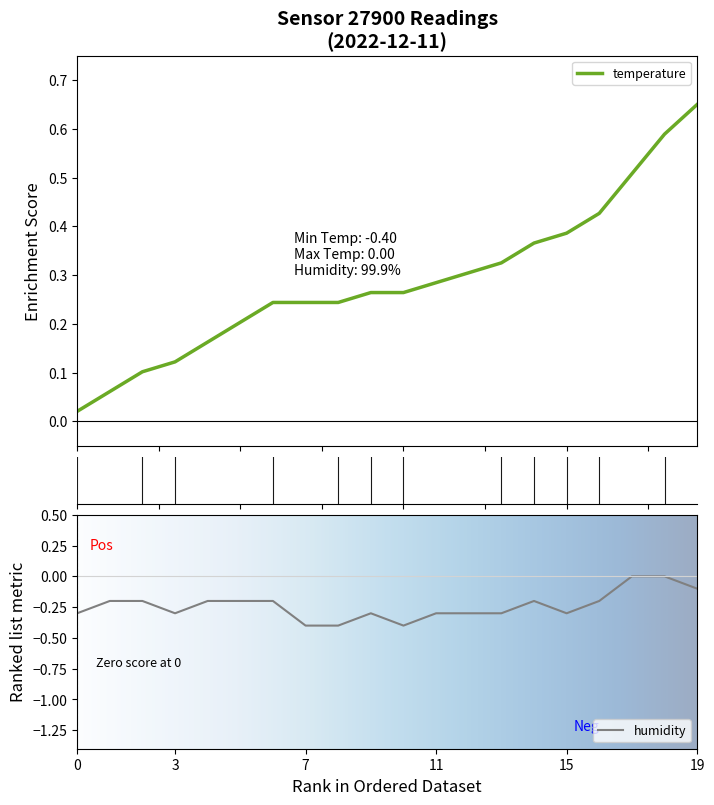

The humidity series shows -0.2 at 19. True or false?

False